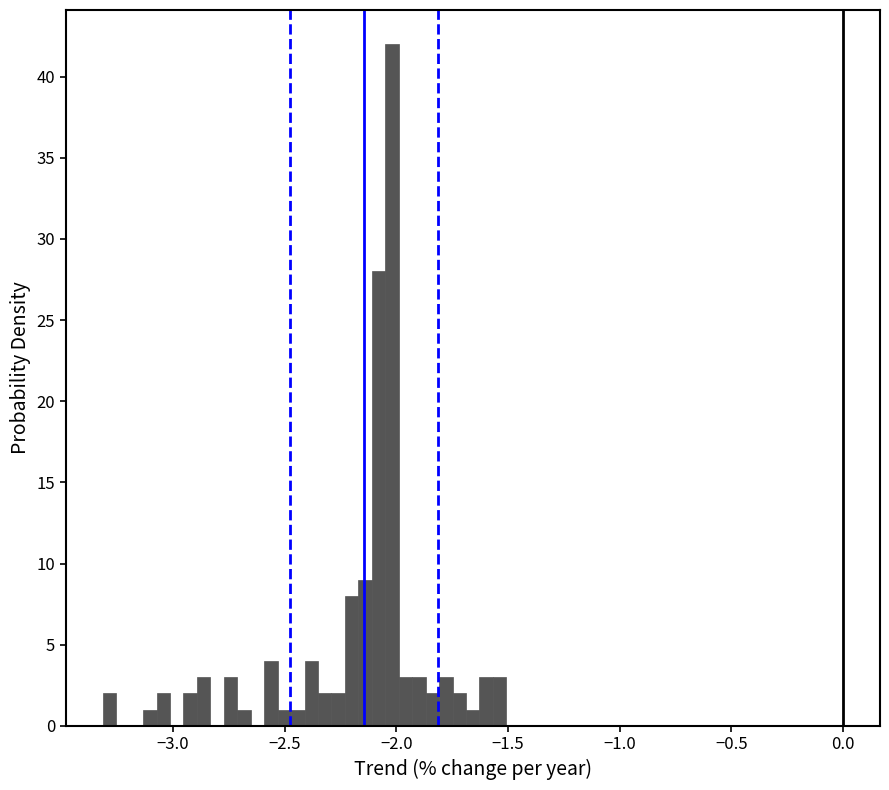

Read against the x-axis, roughly where is the centre of the tallest bar?

-2.00